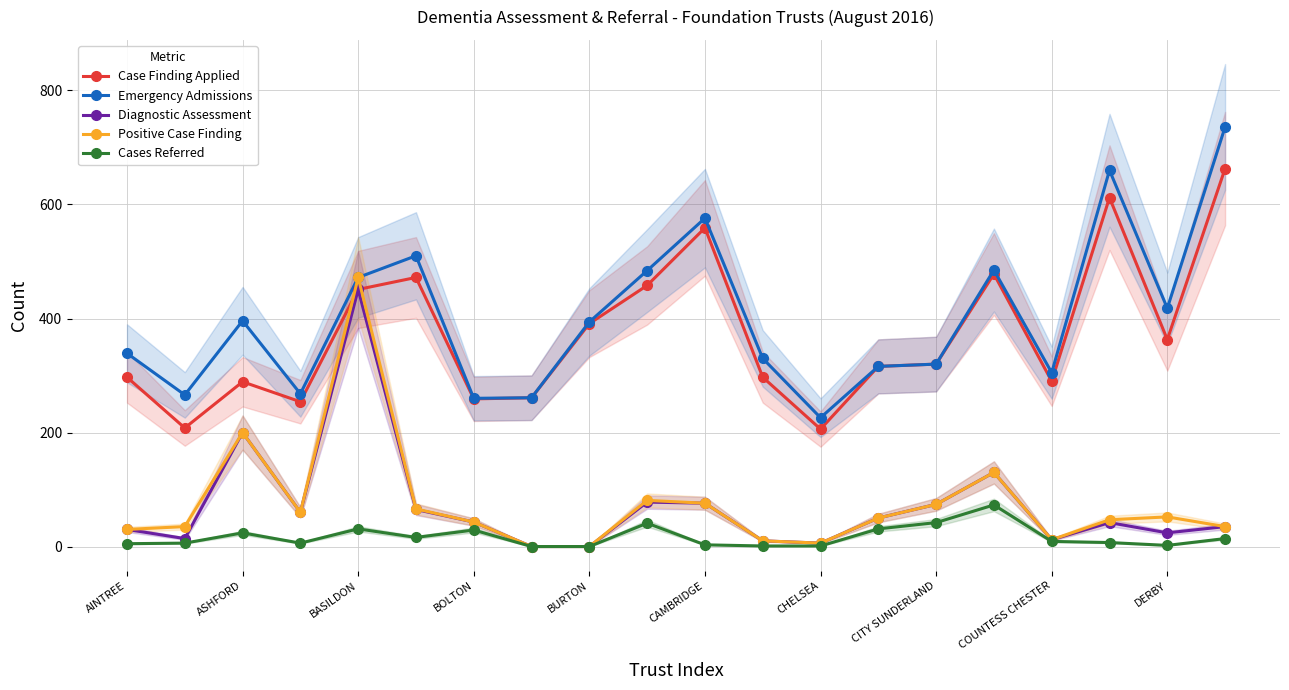

At which category does Positive Case Finding reach its first local peak?

ASHFORD